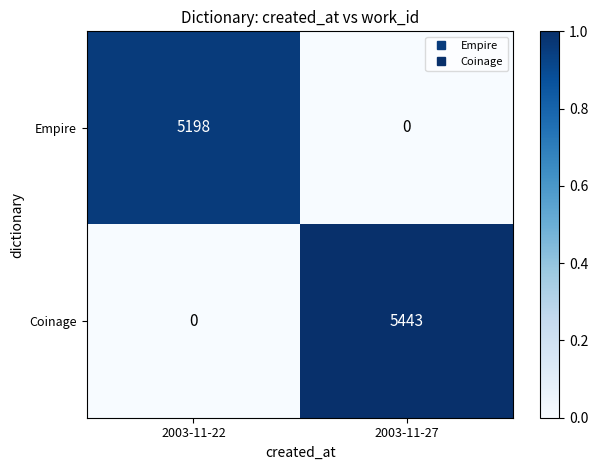

Reading right to left, what are all the values shown in this chart?

Empire: 0	5198
Coinage: 5443	0